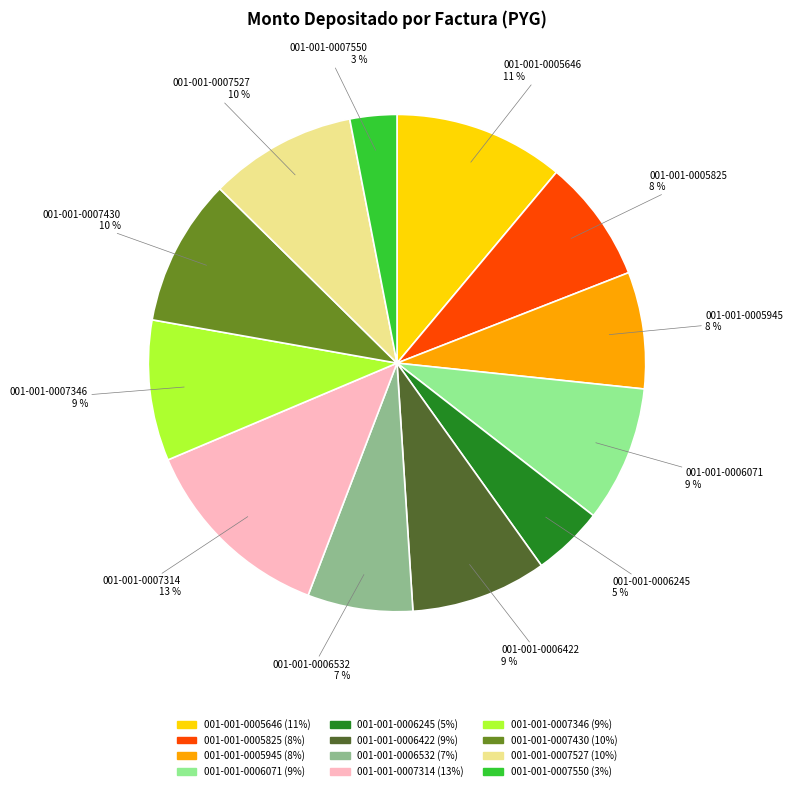

Do 001-001-0006071 and 001-001-0007527 together represent more than half of the pie?

No